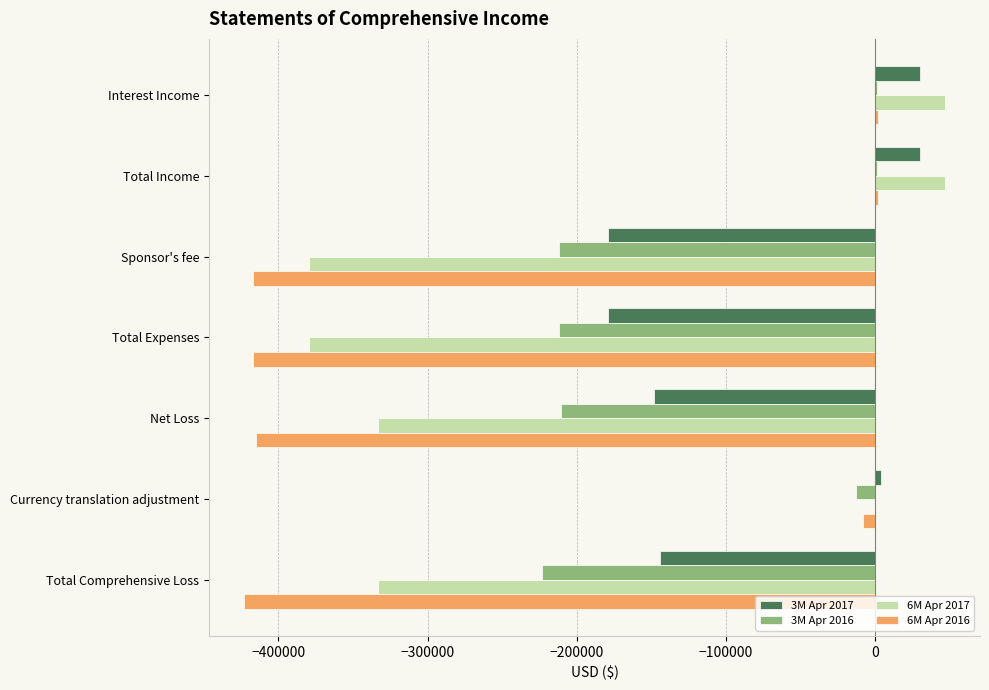

What is the sum of all 3M Apr 2016 values?

-868334